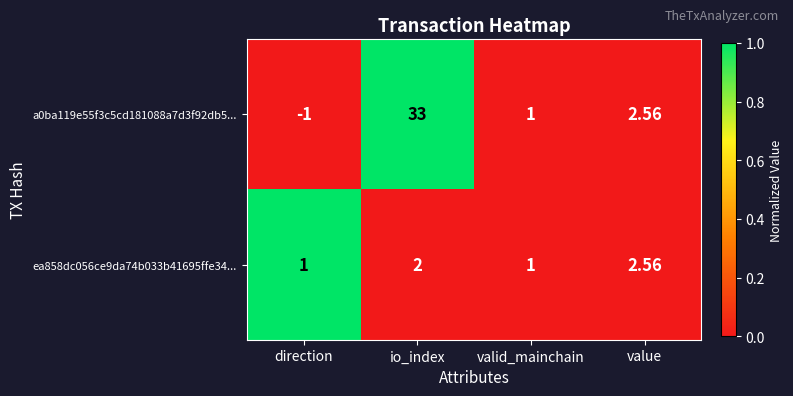

At which category is the sum across all series the highest?

io_index